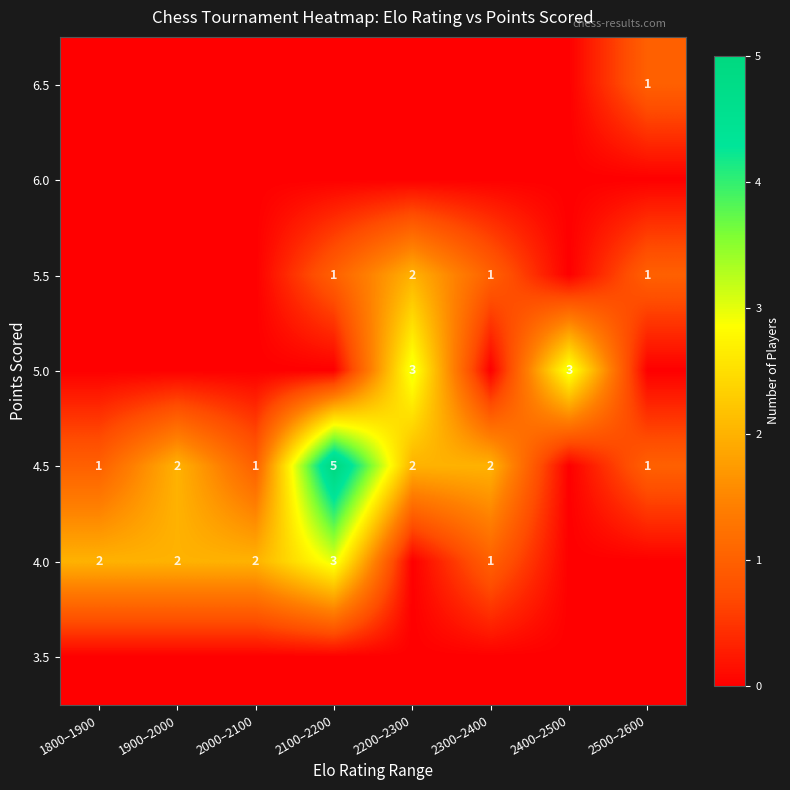

True or false: 5.0 has a value of 4 at 2200–2300.

False